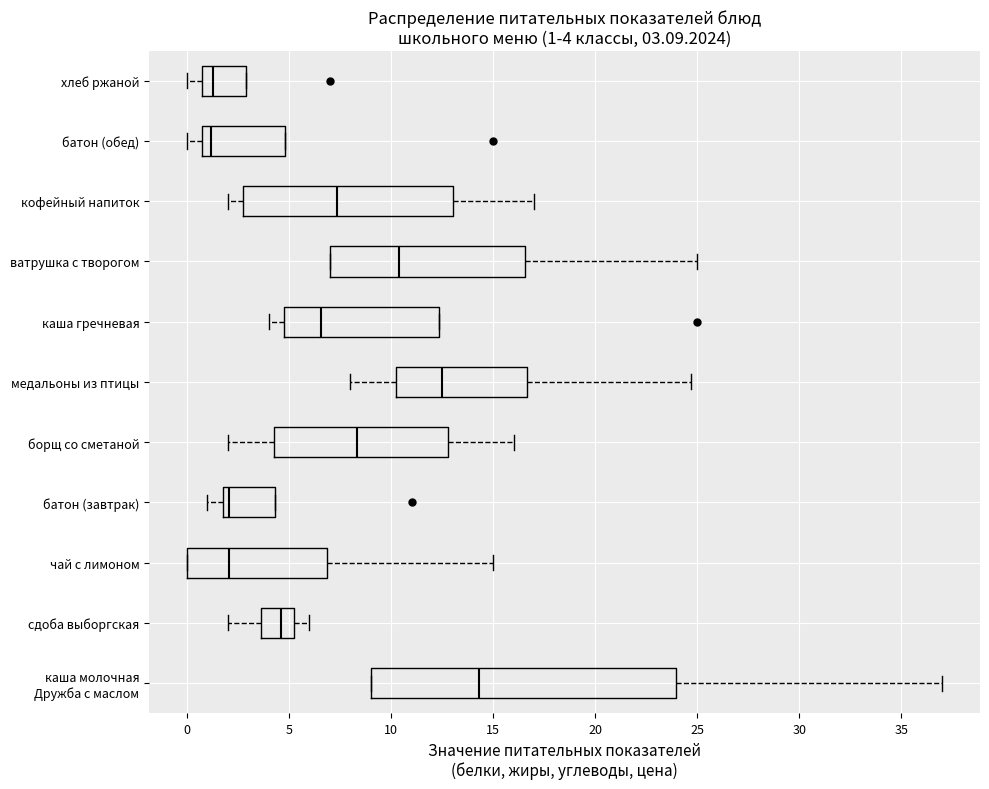

Which box has the furthest to the right median line?

каша молочная Дружба с маслом